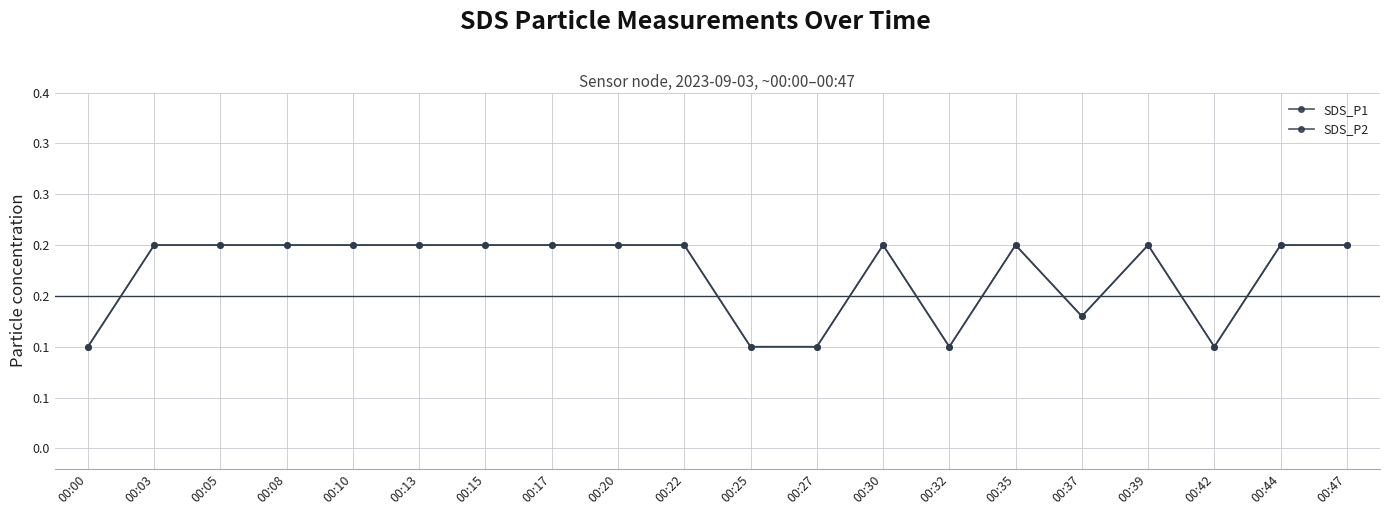

Which category has the highest value across all series?

00:03